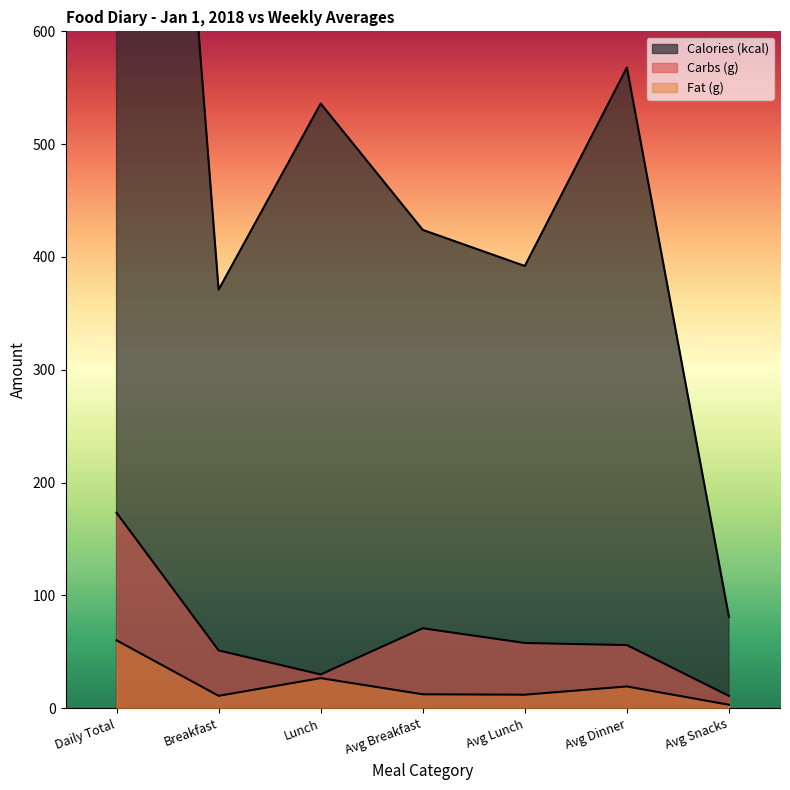

How many interior local peaks does the Carbs (g) series have?

1